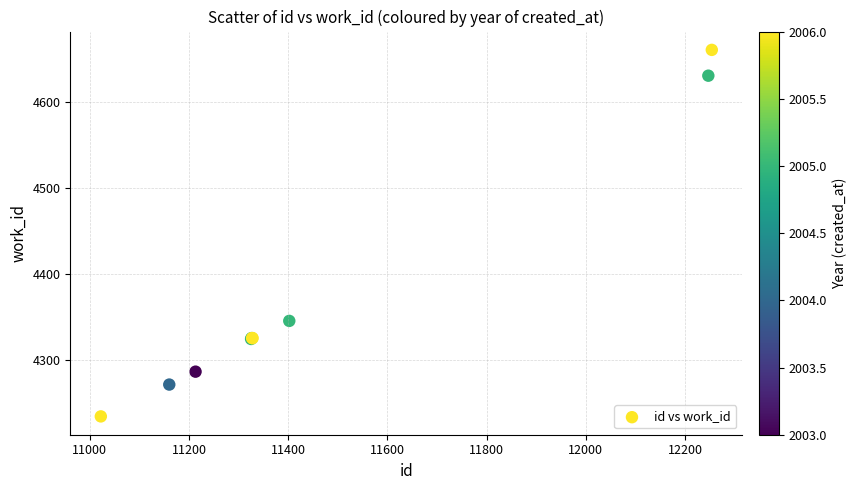

What Y value in the scatter plot is closest to 4448?

4346